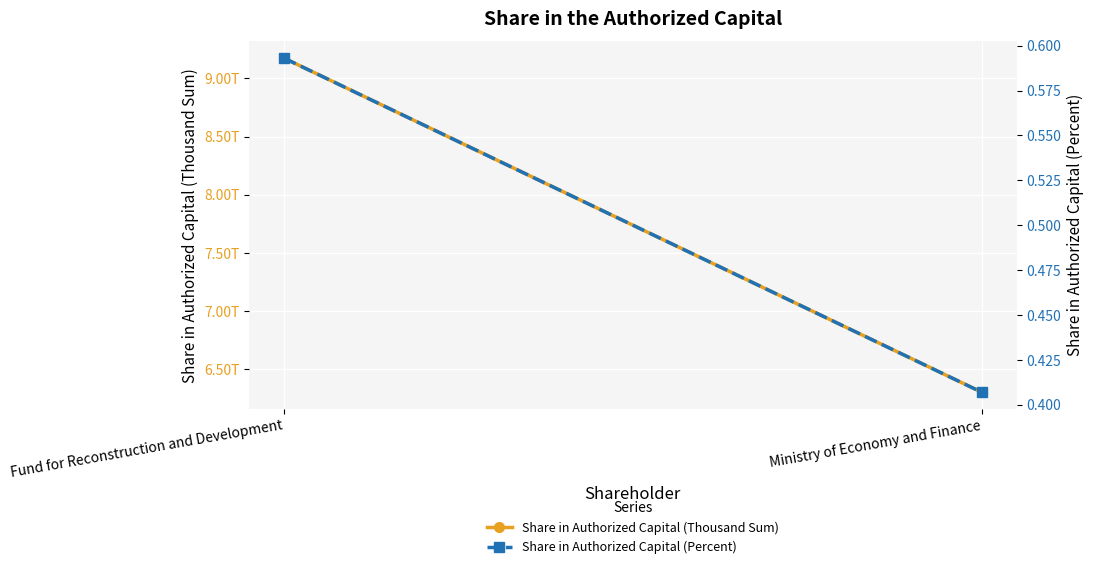

Which category has the highest value across all series?

Fund for Reconstruction and Development